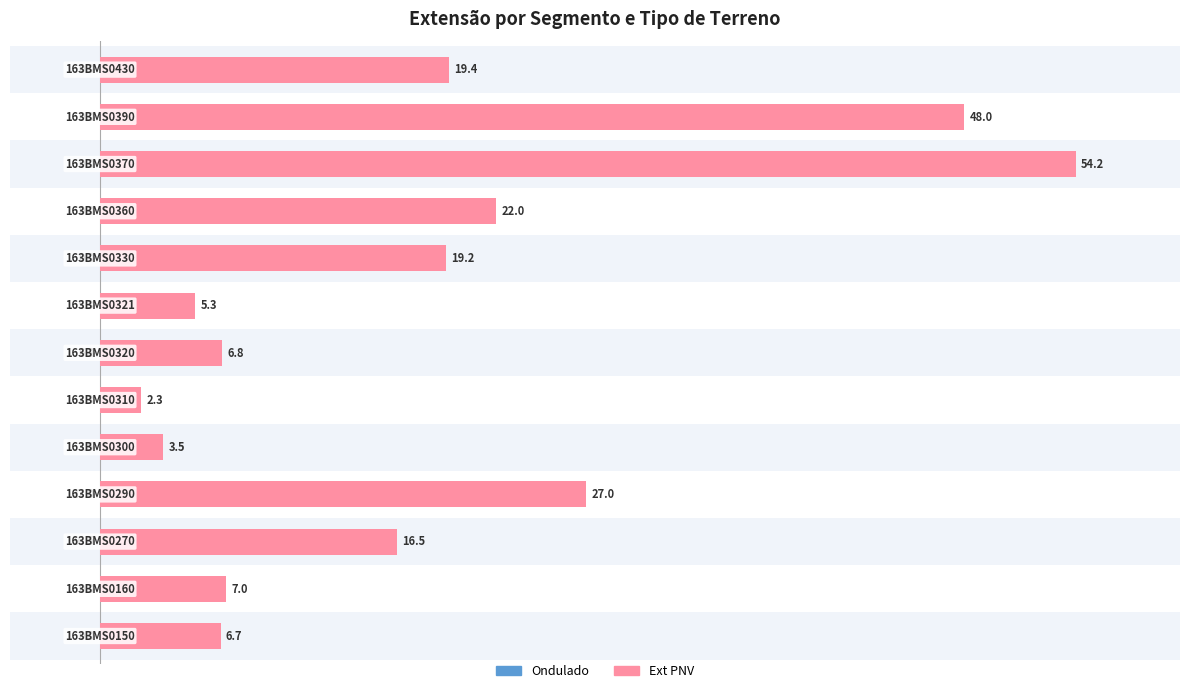

How many categories are shown in the chart?

13